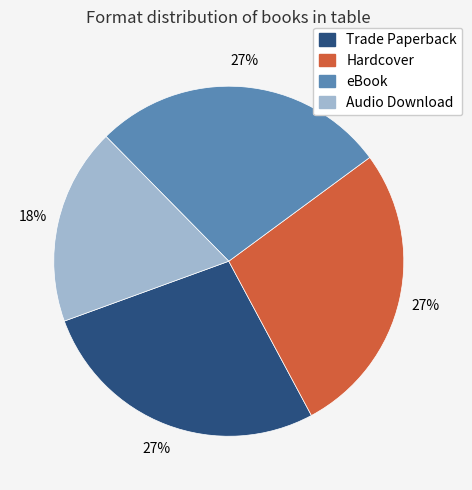

How many slices are in this pie chart?

4